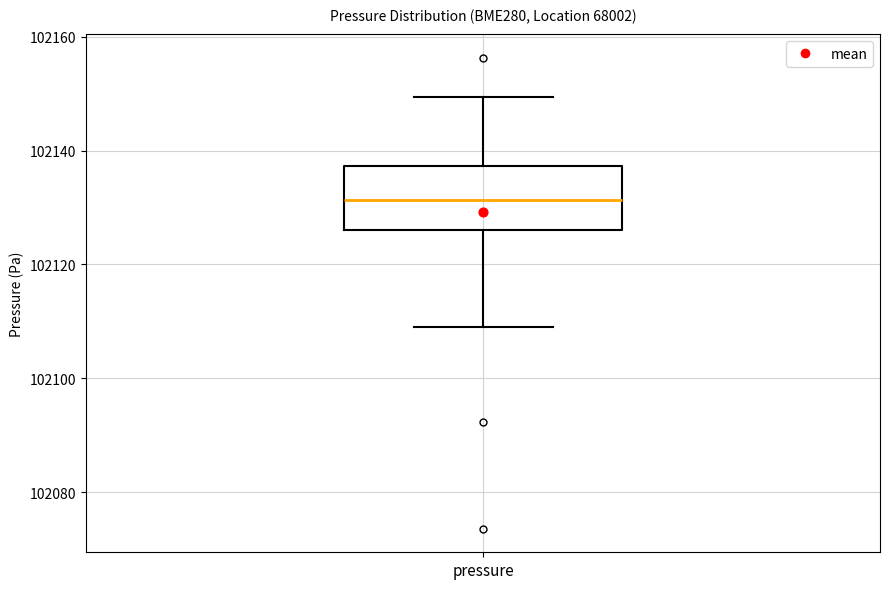

Where is the lower edge of the box for pressure on the y-axis? The values are not printed on the chart, so give them approximately, as read against the axis.

102126